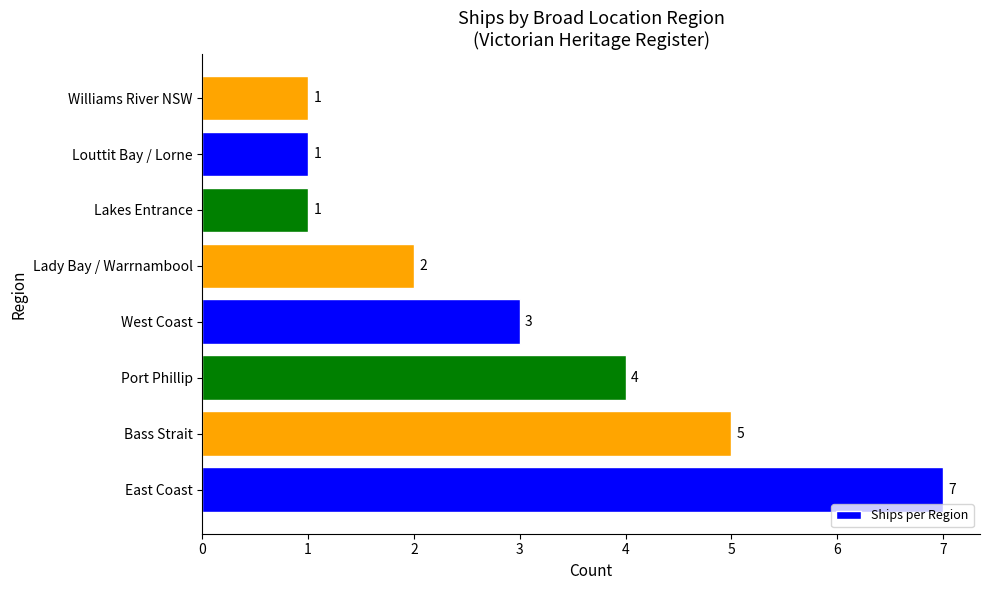

How many bars are there in total?

8